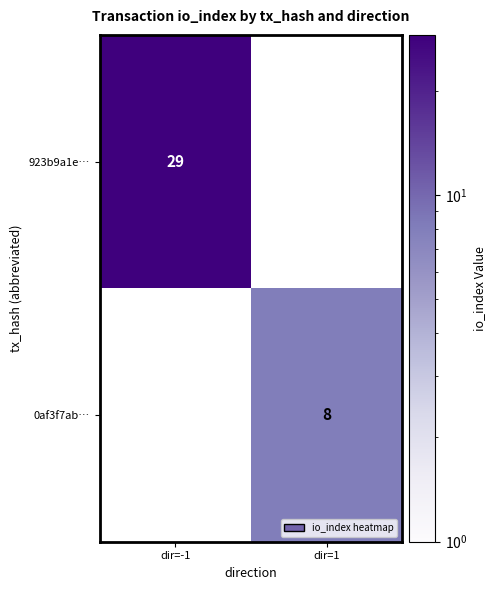

True or false: 923b9a1e… has a value of 15 at dir=-1.

False